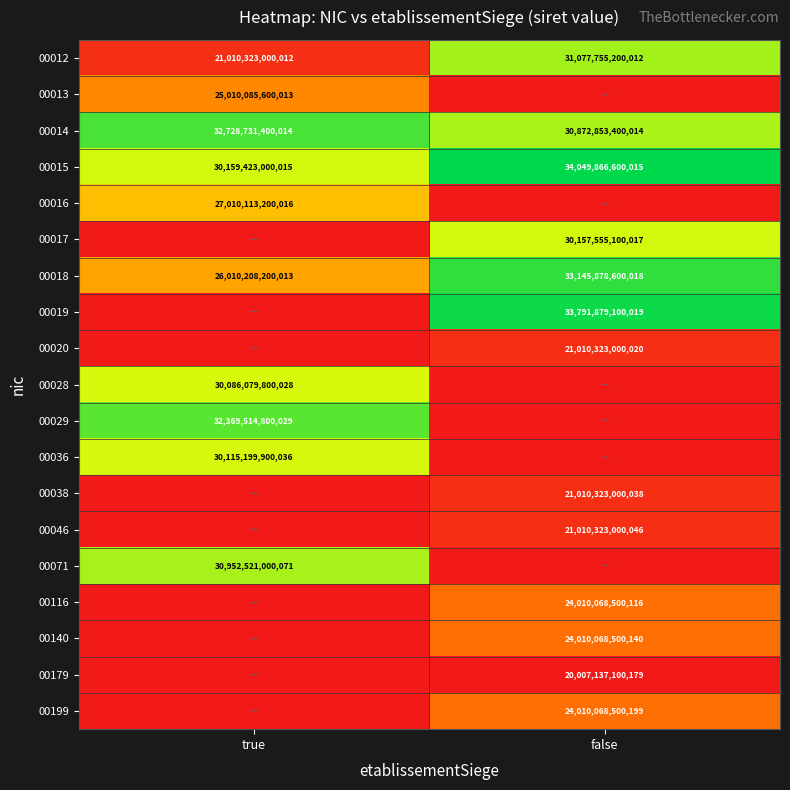

Where is 00018 nearest to the value 29578043400015?

true